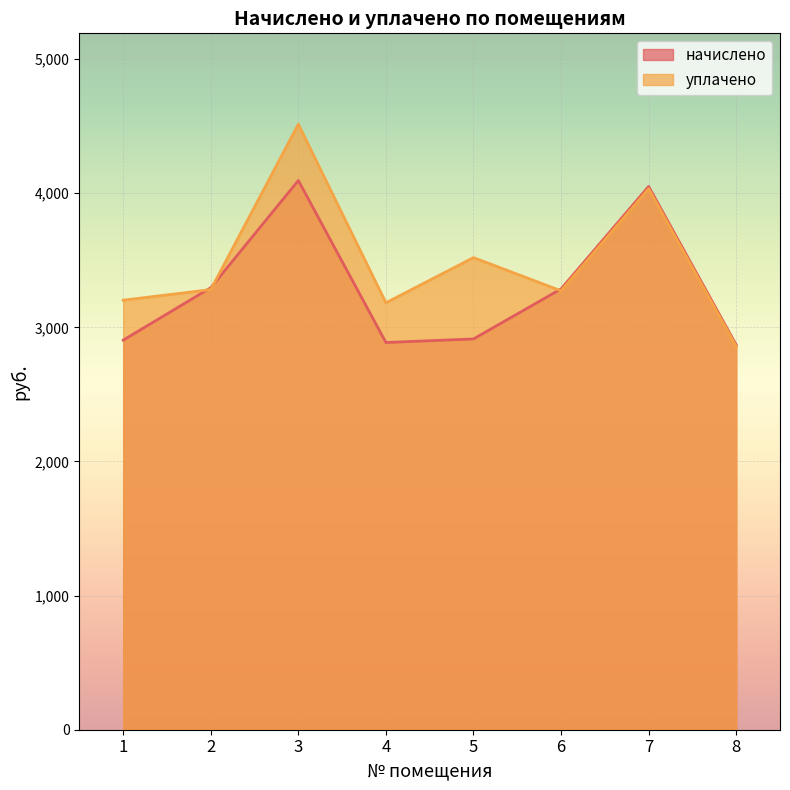

Is it true that начислено equals 2887.0 at 4?

True